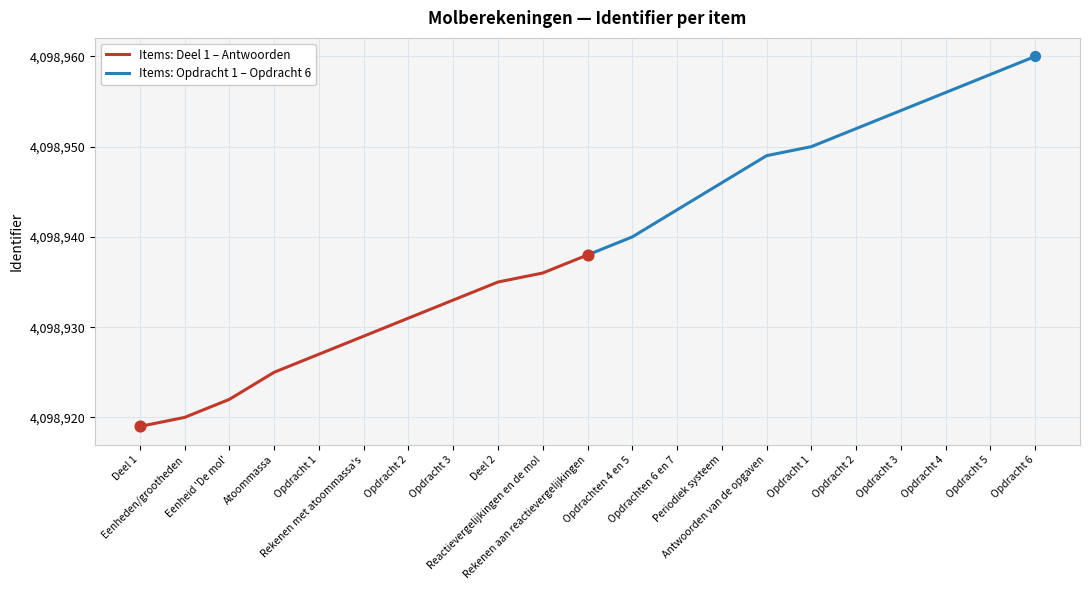

What are all the series names shown in the legend?

Items: Deel 1 – Antwoorden, Items: Opdracht 1 – Opdracht 6